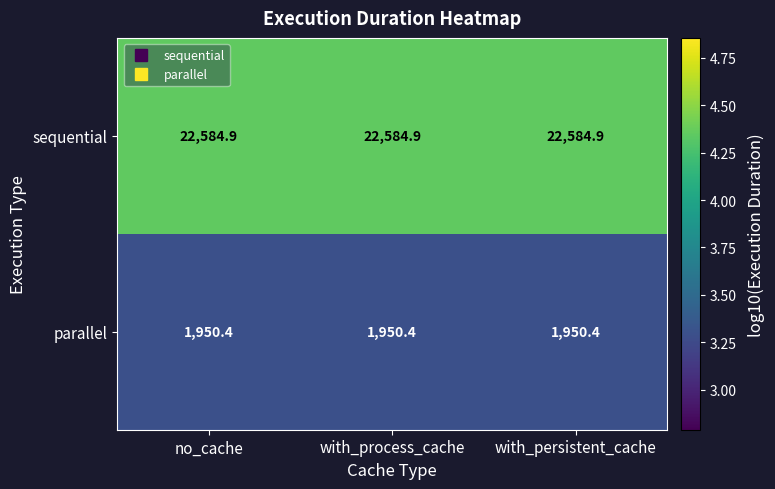

What is the highest value of the sequential series?

22584.9